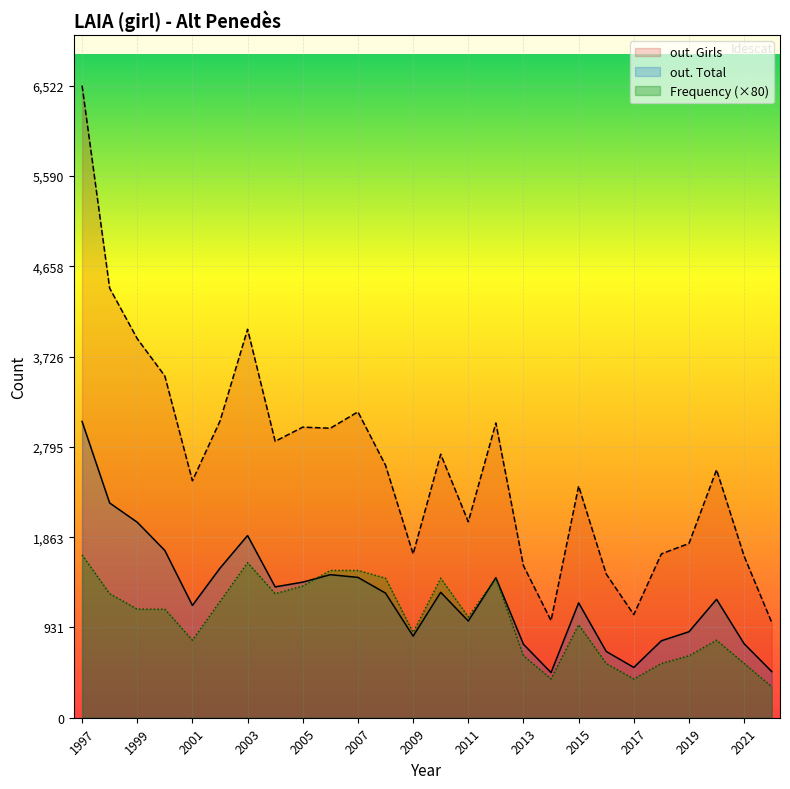

Which series has the widest spread of values?

out. Girls